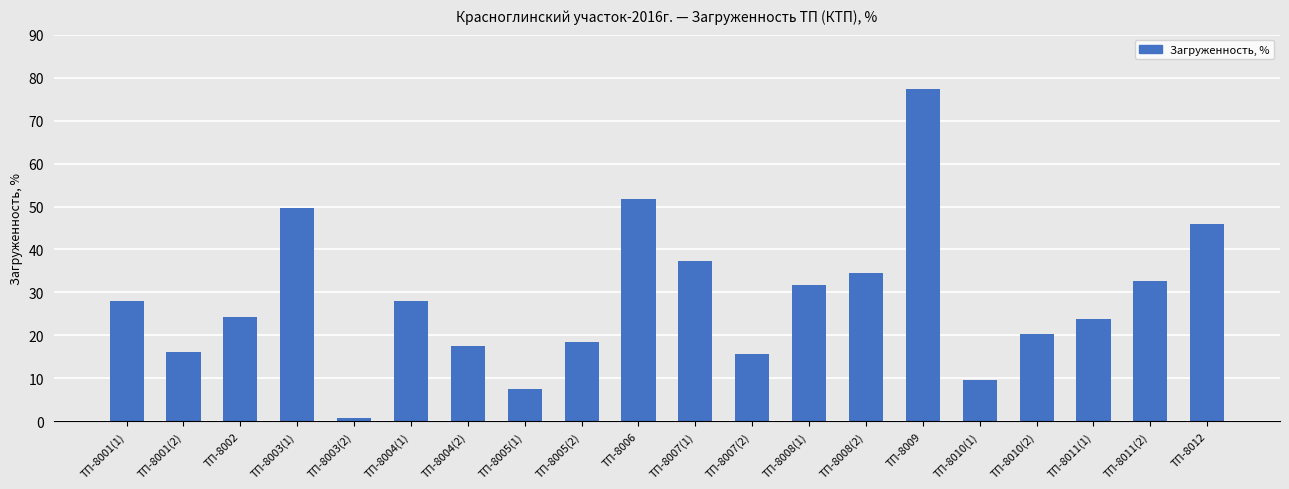

What position from the right is ТП-8010(1)?

5